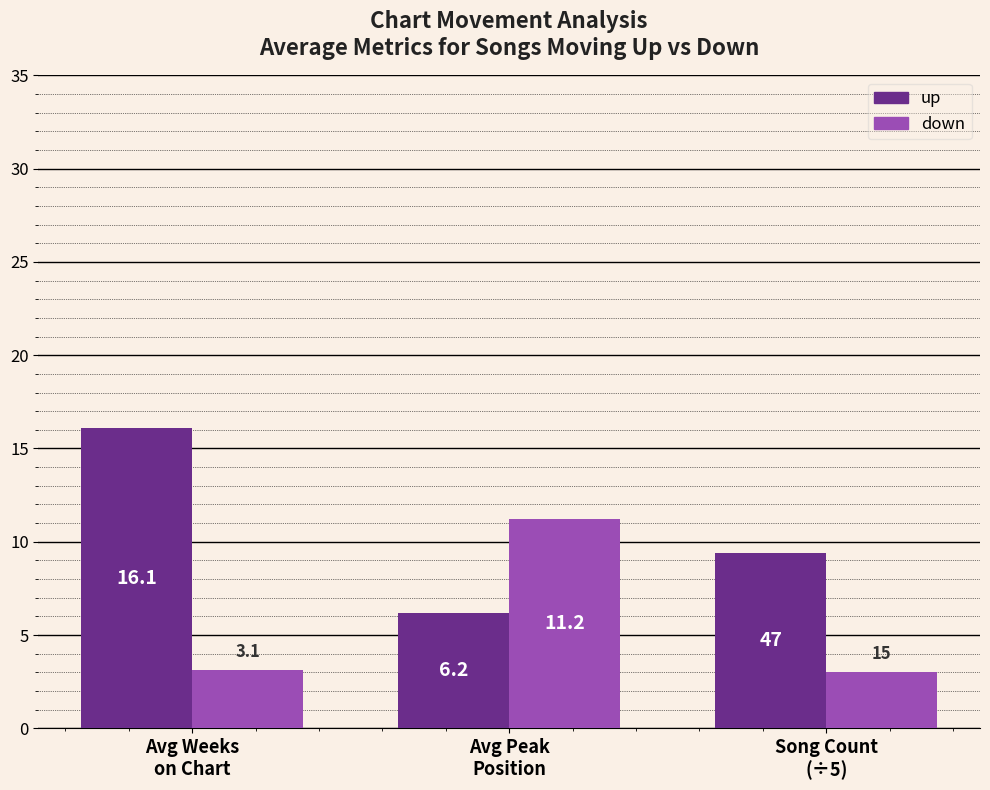

At which label does up first exceed 9?

Avg Weeks
on Chart